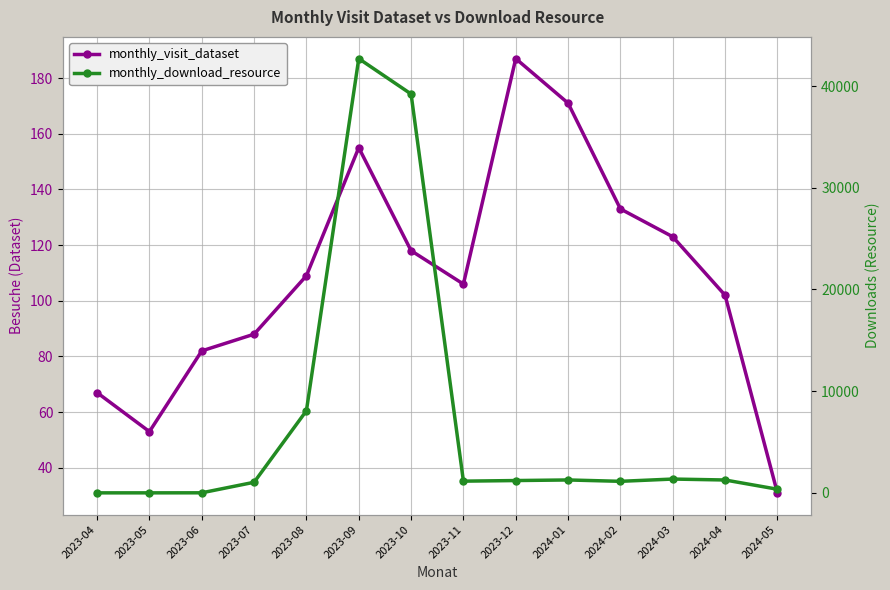

What is the difference between the monthly_visit_dataset values at 2024-02 and 2023-10?

15